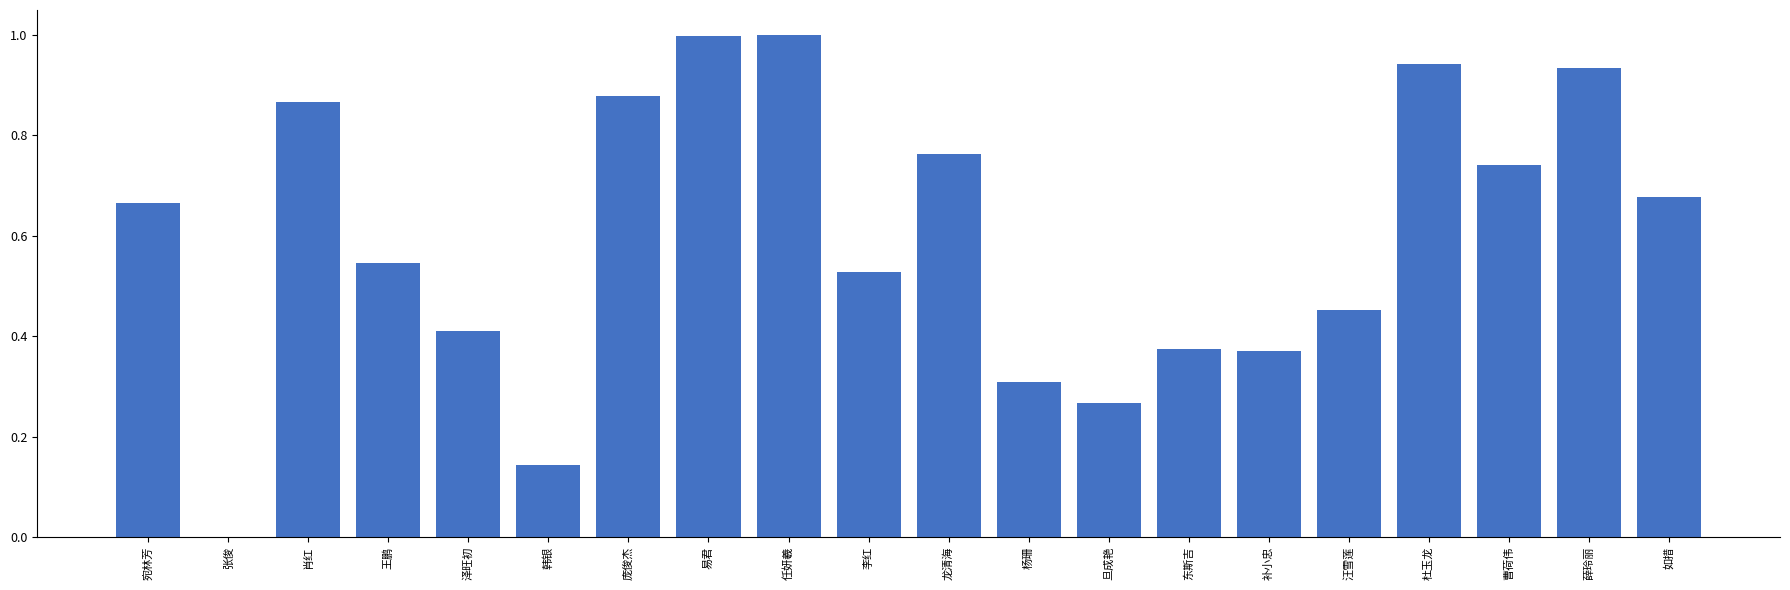

What is the sum of all values?

11.9